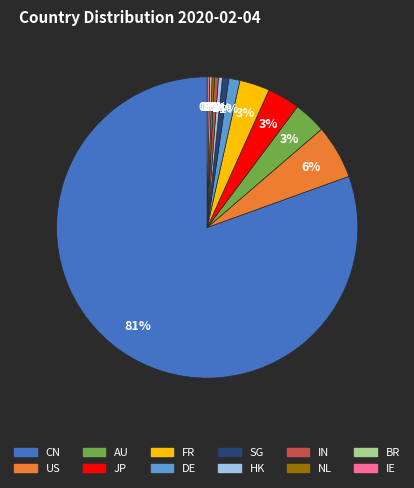

Is it true that SG is 1% of the pie?

True